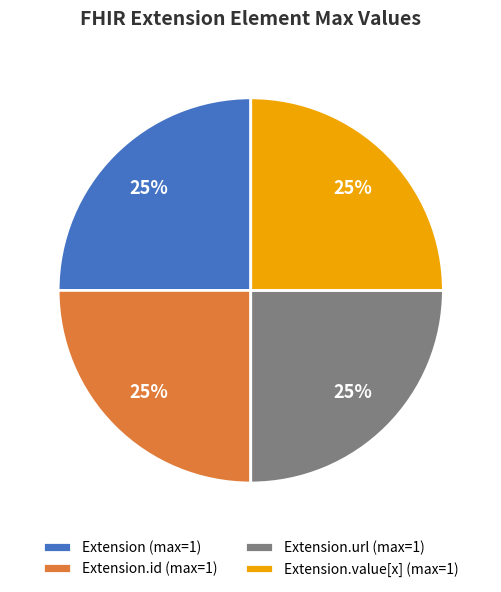

Is there a majority slice in this chart?

No